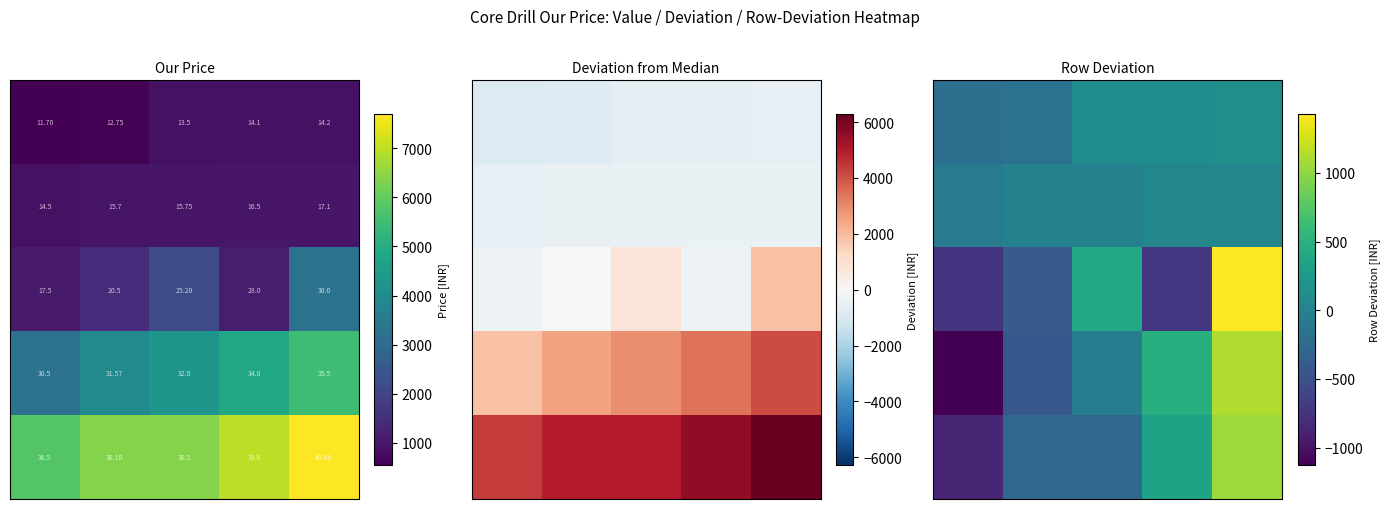

What is the greatest value displayed?

1427.2